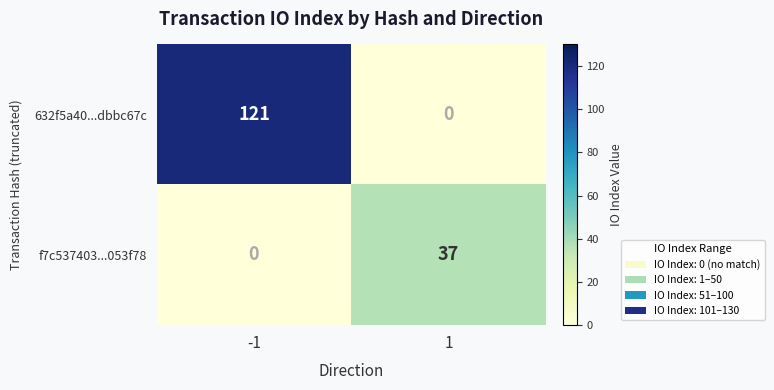

Rank the series at -1 from lowest to highest value.

f7c537403...053f78, 632f5a40...dbbc67c